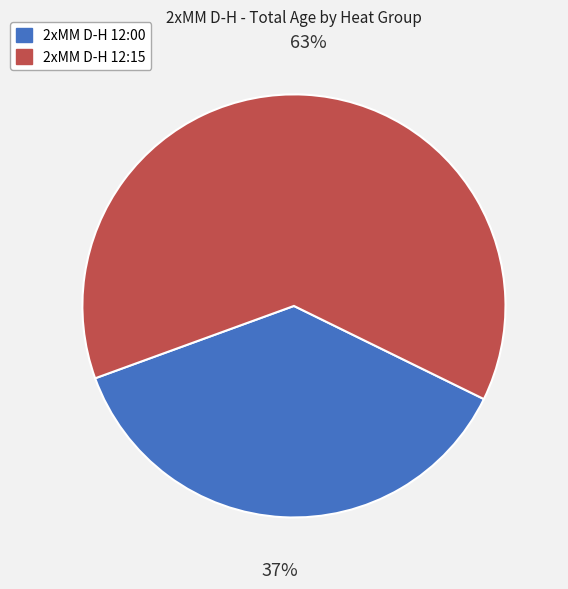

To the nearest percent, what is the average slice percentage?

50%